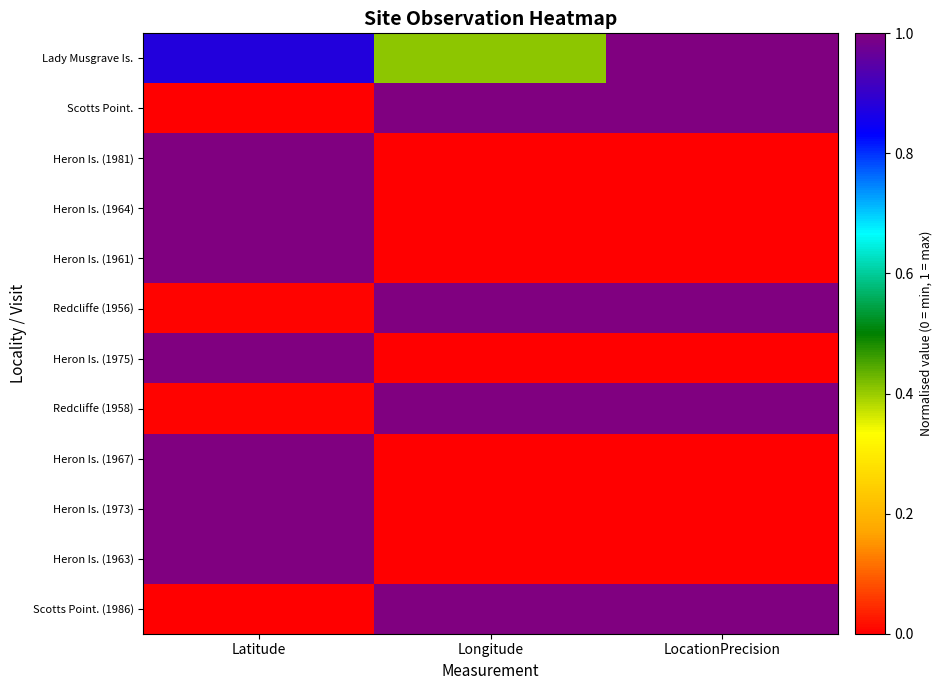

At which category does the chart reach its peak across all series?

LocationPrecision